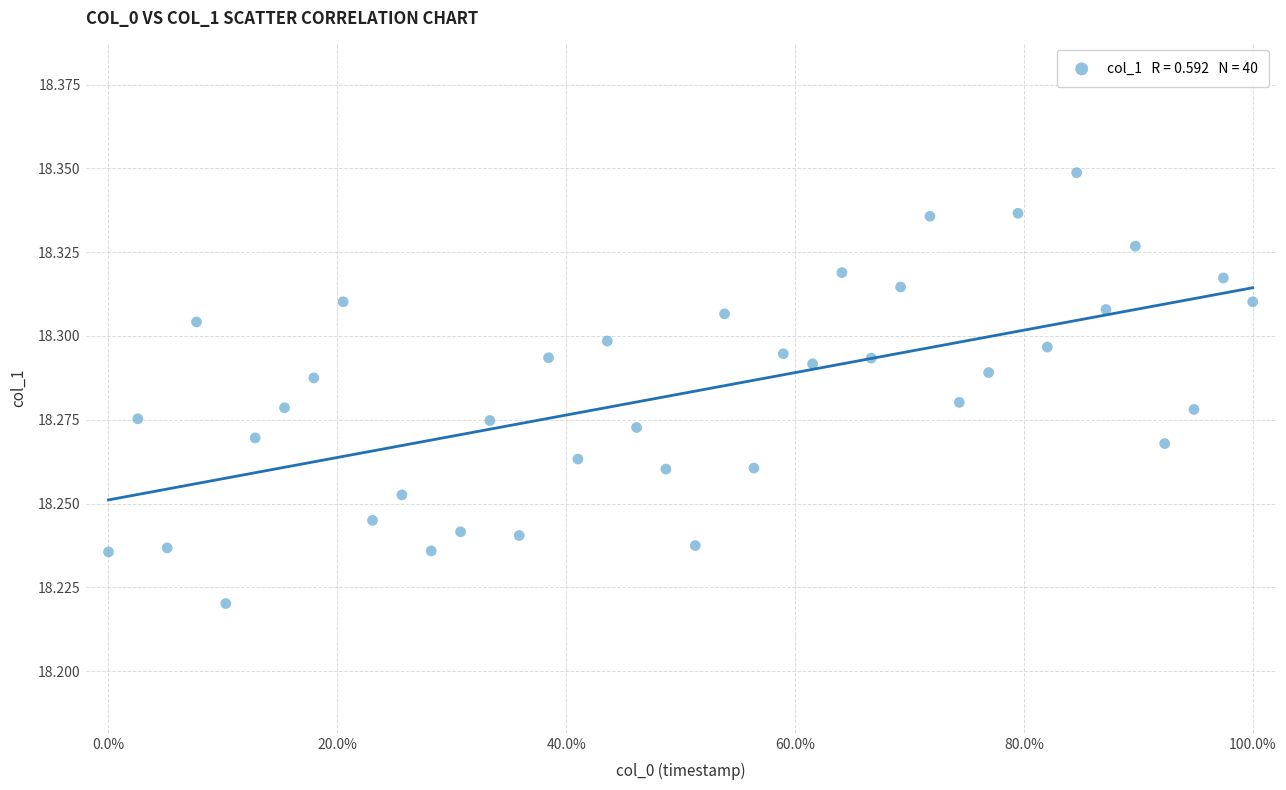

What is the range of X values (max minus min)?

100.0